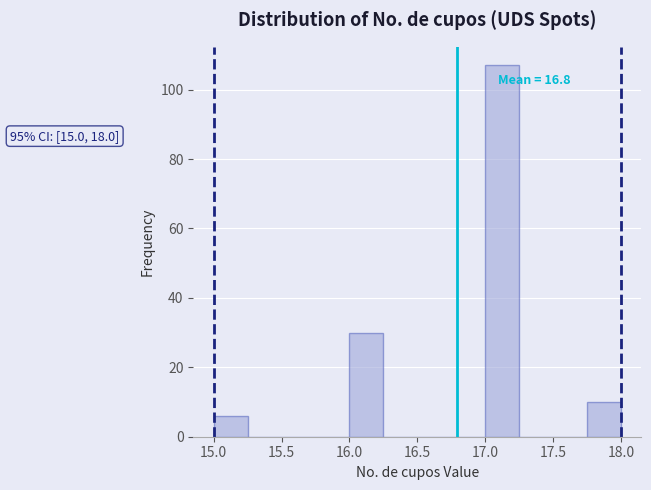

Over which range of the x-axis is the bar tallest?

17.00 to 17.25